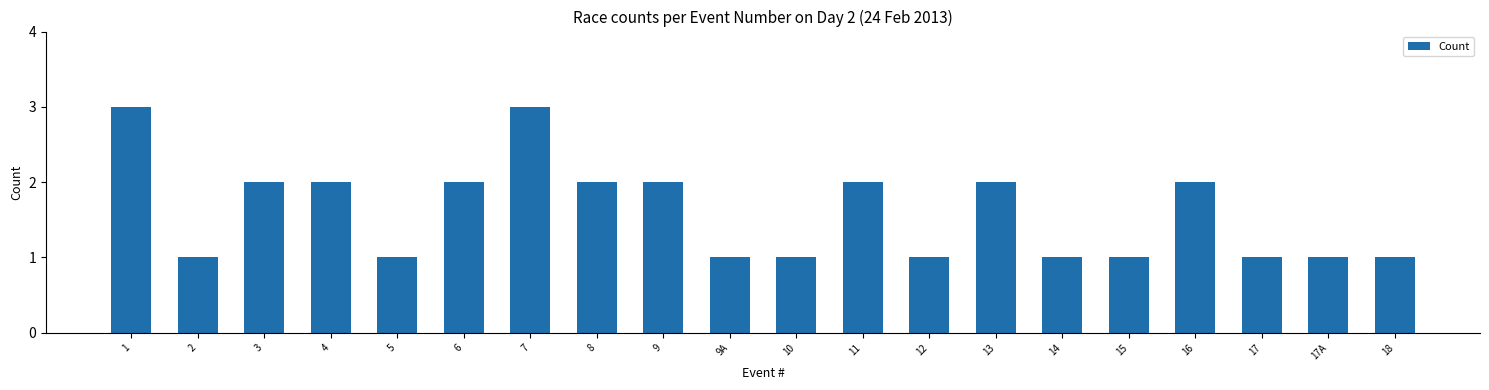

What is the smallest value displayed?

1